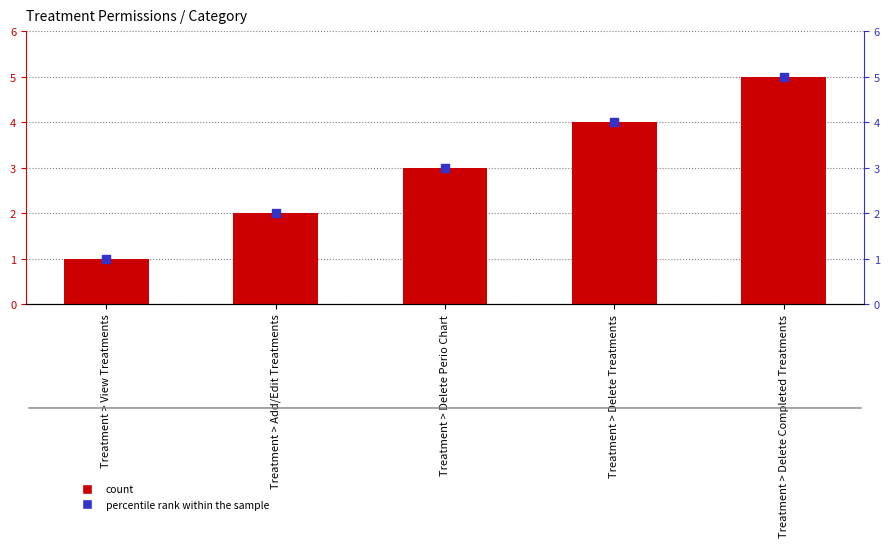

Which series contains the highest Y value?

count